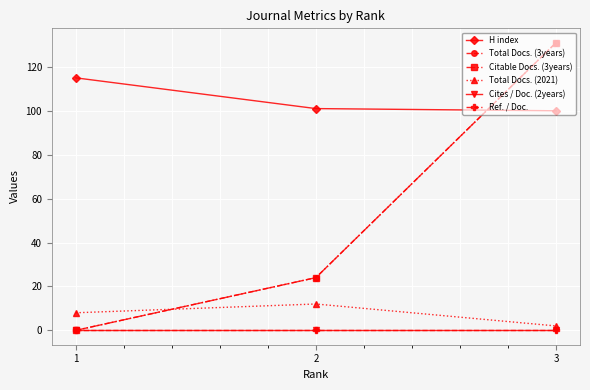

Reading right to left, transcribe all the data shown in this chart.

H index: 3=100	2=101	1=115
Total Docs. (3years): 3=131	2=24	1=0
Citable Docs. (3years): 3=131	2=24	1=0
Total Docs. (2021): 3=2	2=12	1=8
Cites / Doc. (2years): 3=0	2=0	1=0
Ref. / Doc.: 3=0	2=0	1=0